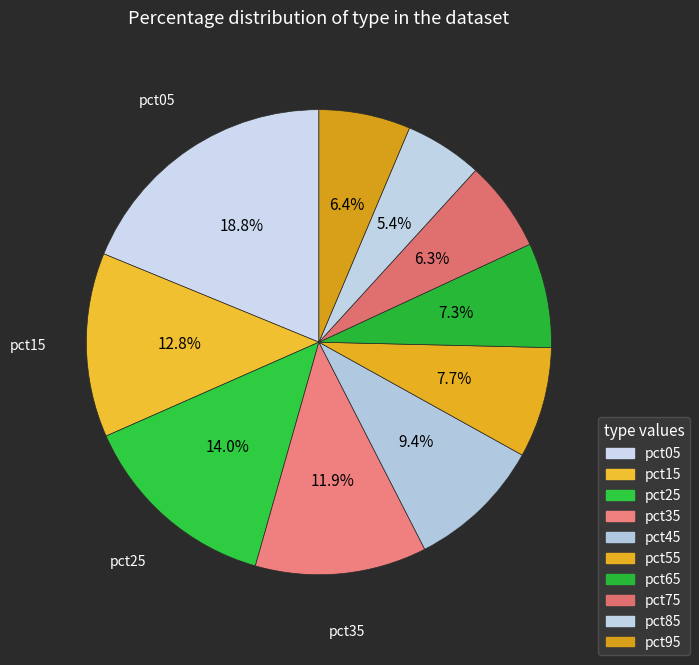

Do pct85 and pct55 together represent more than half of the pie?

No